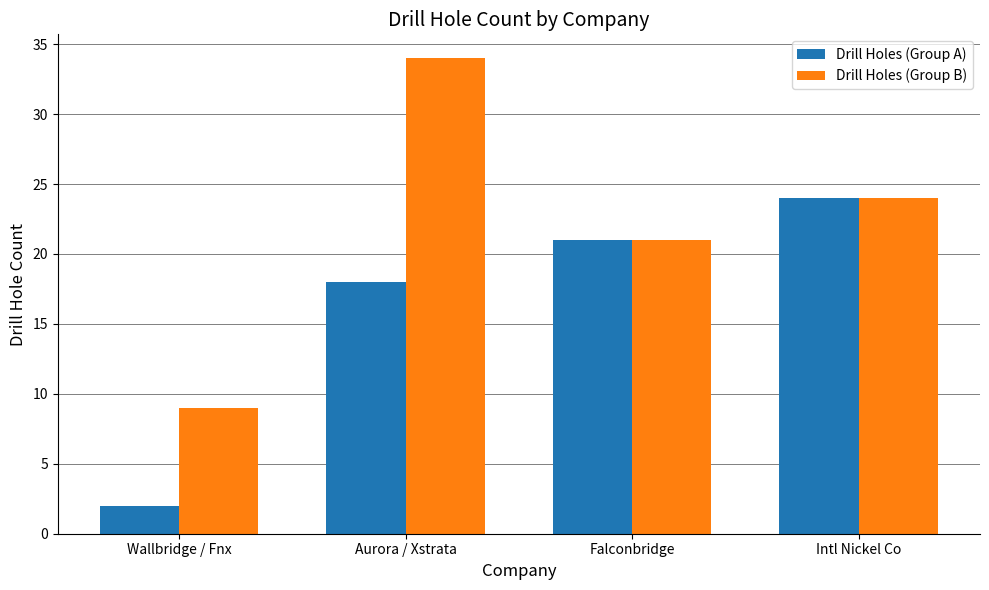

The Drill Holes (Group A) series shows 24 at Intl Nickel Co. True or false?

True